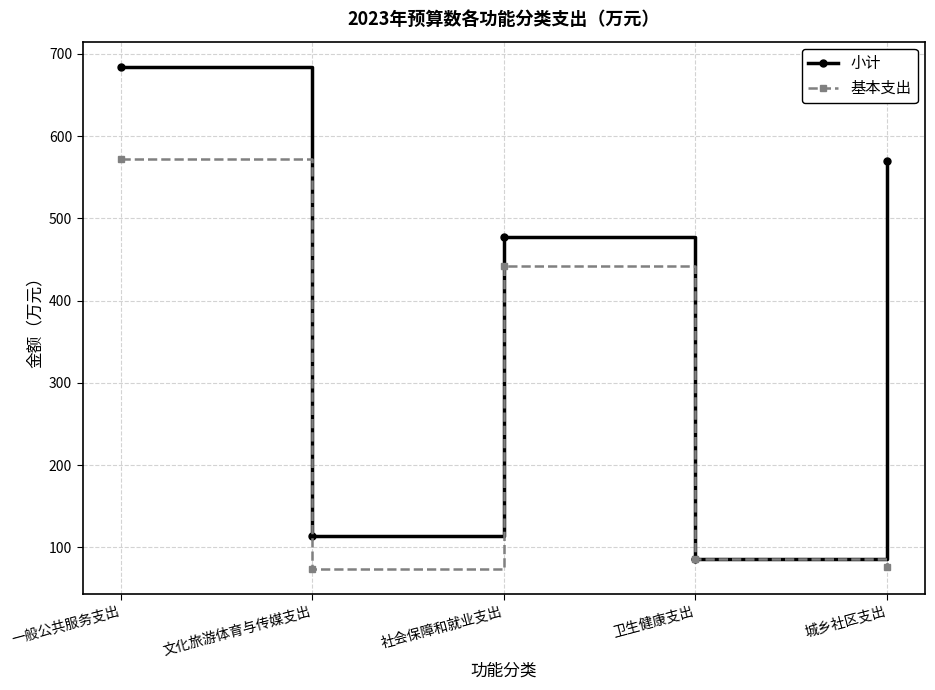

What are all the series names shown in the legend?

小计, 基本支出